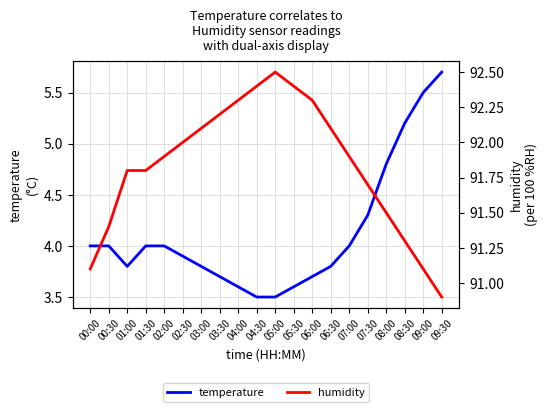

What is the value of the humidity point at the 14th from the left?

92.1